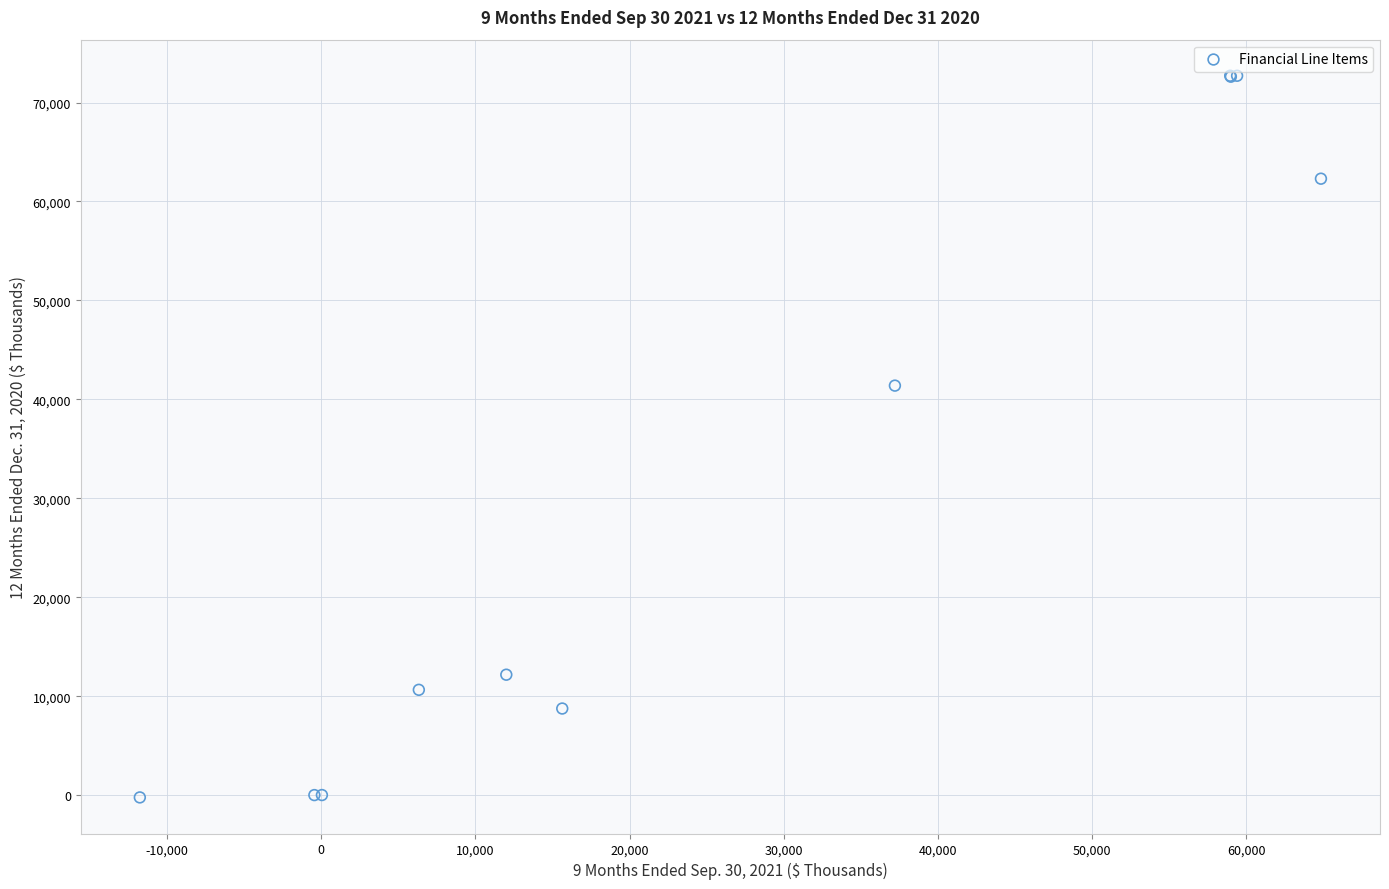

What Y value in the scatter plot is closest to 36234?

41385